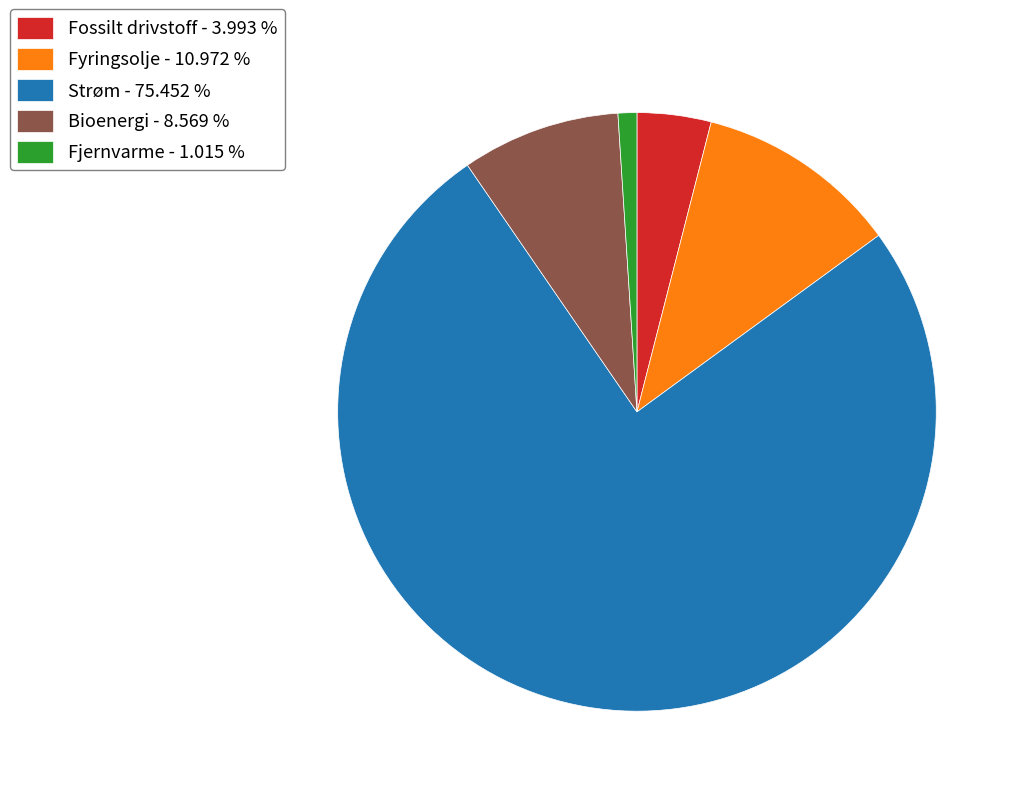

Rank the categories by value from highest to lowest.

Strøm, Fyringsolje, Bioenergi, Fossilt drivstoff, Fjernvarme